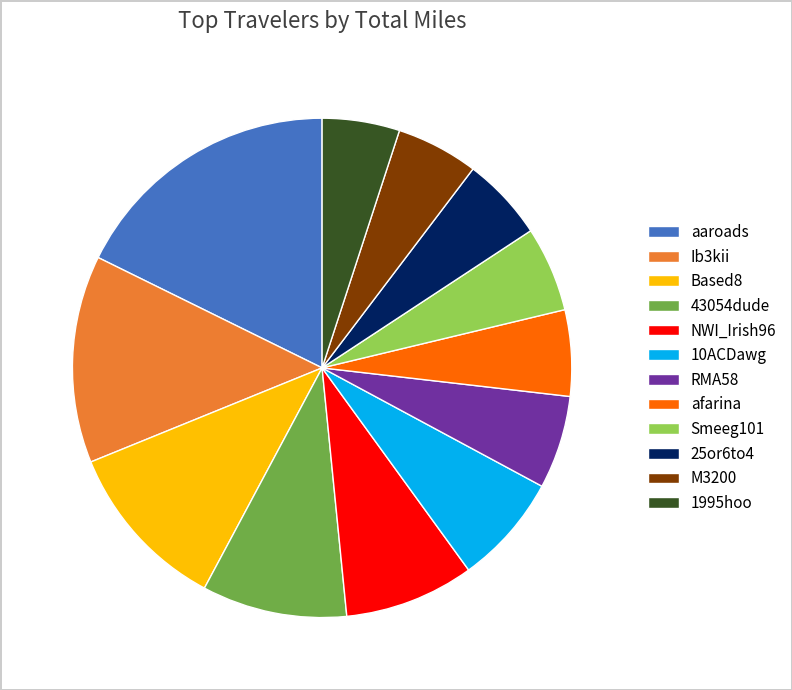

Do Ib3kii and aaroads together represent more than half of the pie?

No